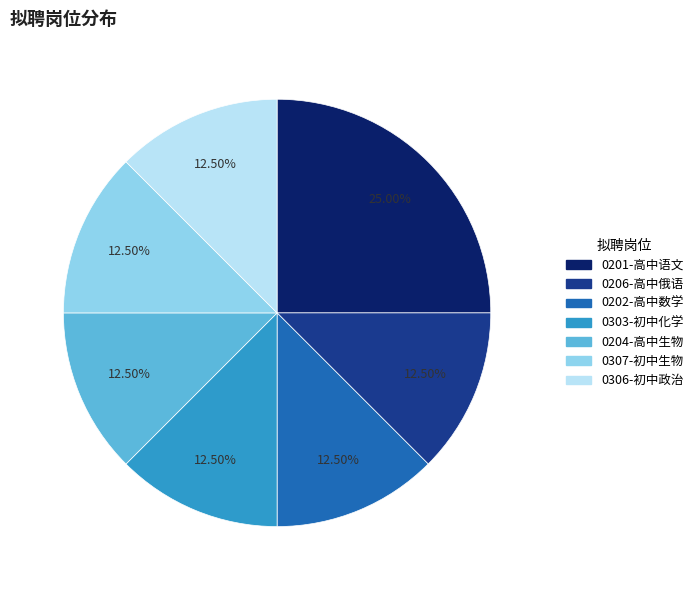

Is 0306-初中政治 the majority of the pie?

No